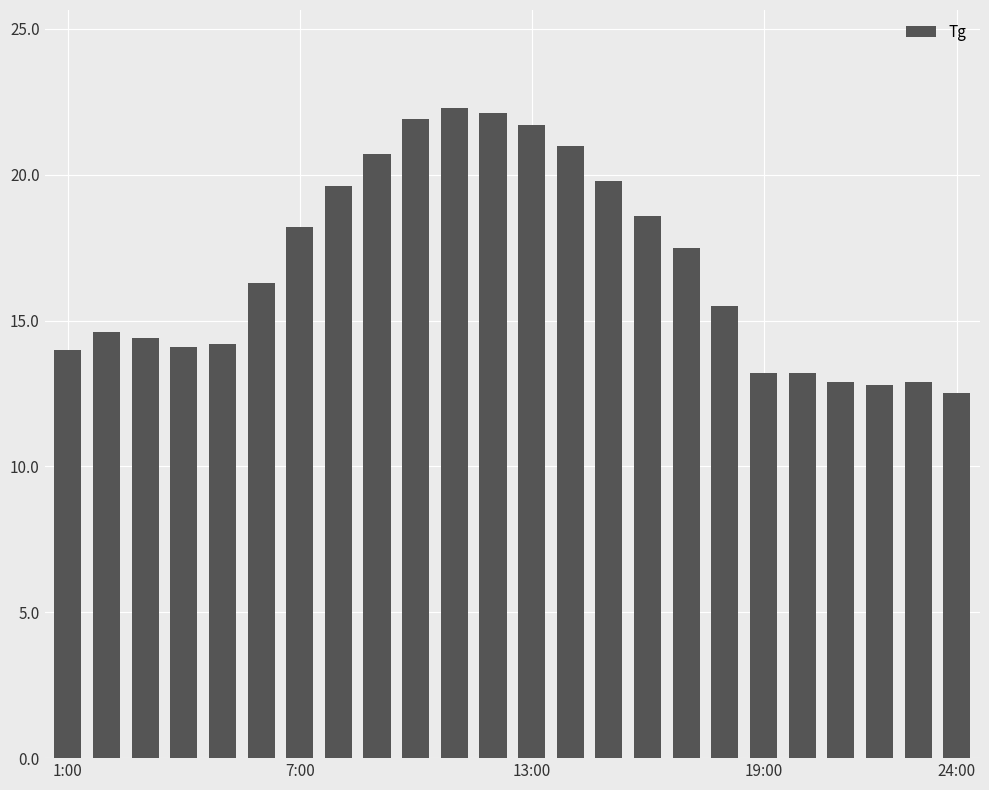

Does the chart contain any negative values?

No